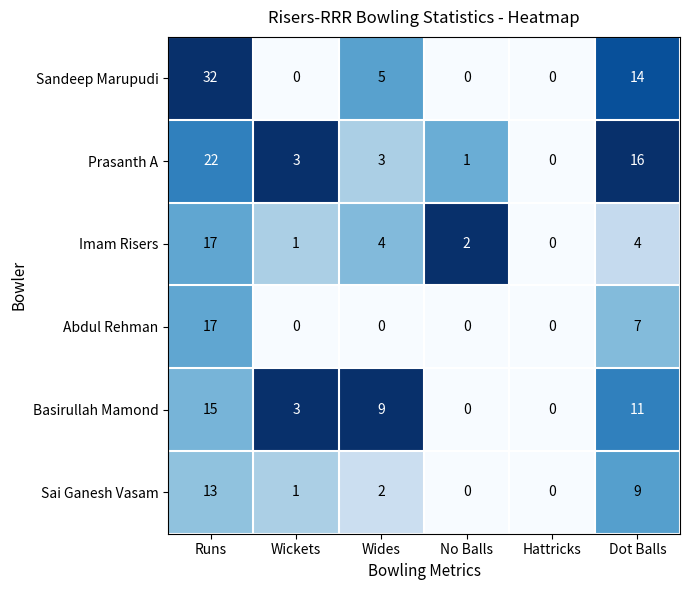

Where is Basirullah Mamond nearest to the value 7?

Wides